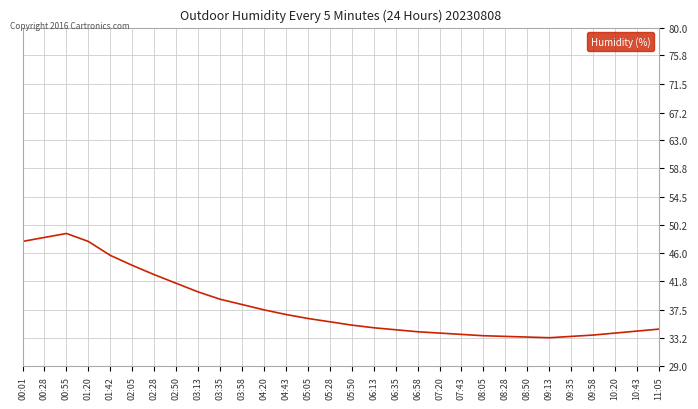

What is the maximum value shown in the chart?

49.0